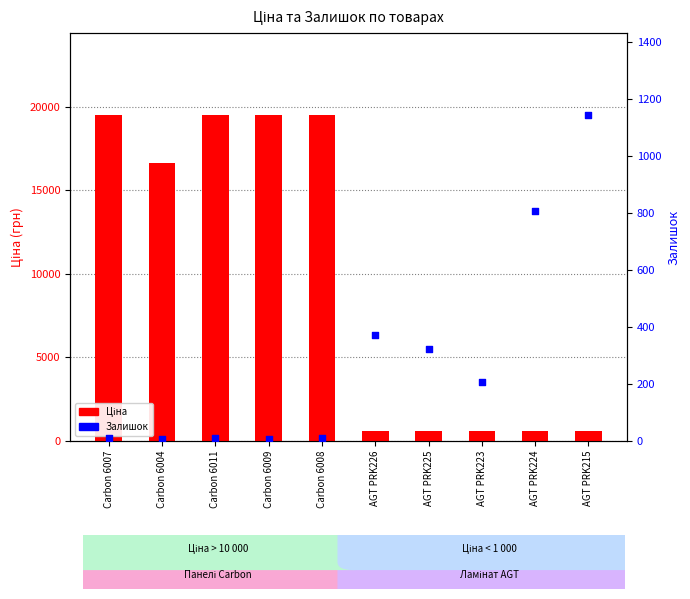

Which series has the largest Y range (max minus min)?

Ціна